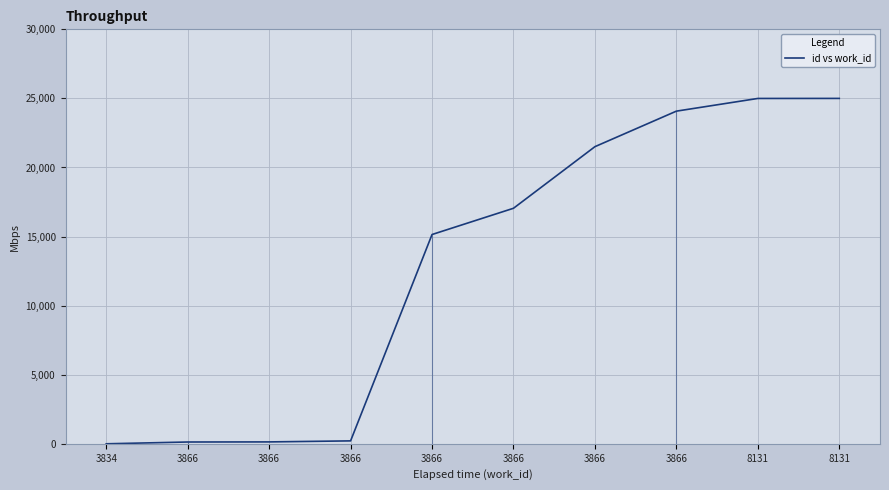

What is the change in value from 3866 to 3866?

+81.7